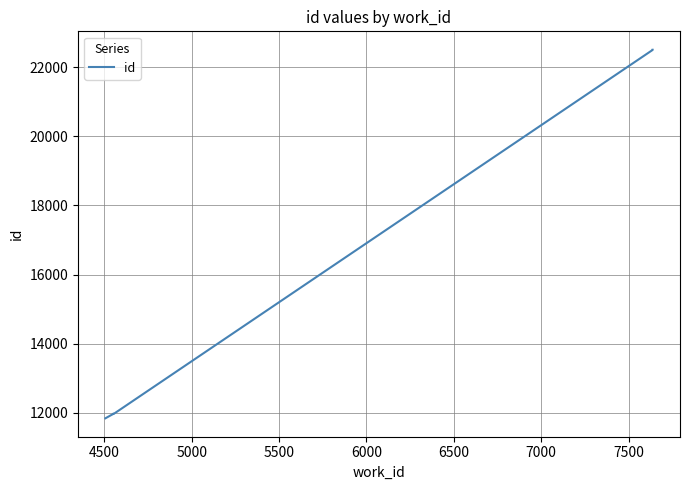

Which has a higher value, 5000 or 7500?

7500